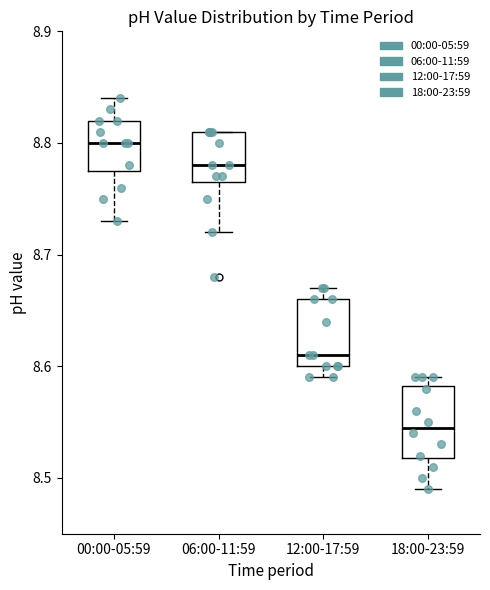

Reading left to right, read every box against the y-axis: the position of its median line, the range the box covers, and the ends of its whiskers. The values are not printed on the chart, so give them approximately, as read against the axis.

00:00-05:59: median 8.80, box 8.78 to 8.82, whiskers 8.73 to 8.84
06:00-11:59: median 8.78, box 8.77 to 8.81, whiskers 8.72 to 8.81
12:00-17:59: median 8.61, box 8.60 to 8.66, whiskers 8.59 to 8.67
18:00-23:59: median 8.55, box 8.52 to 8.58, whiskers 8.49 to 8.59